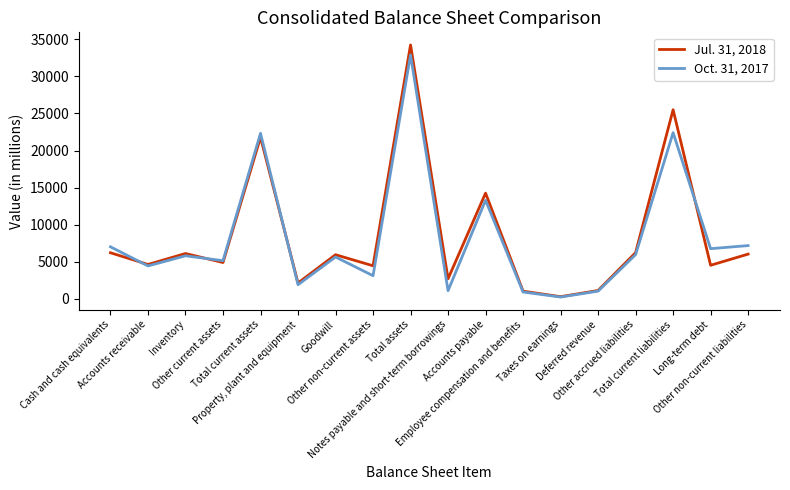

What position from the right is Goodwill?

12